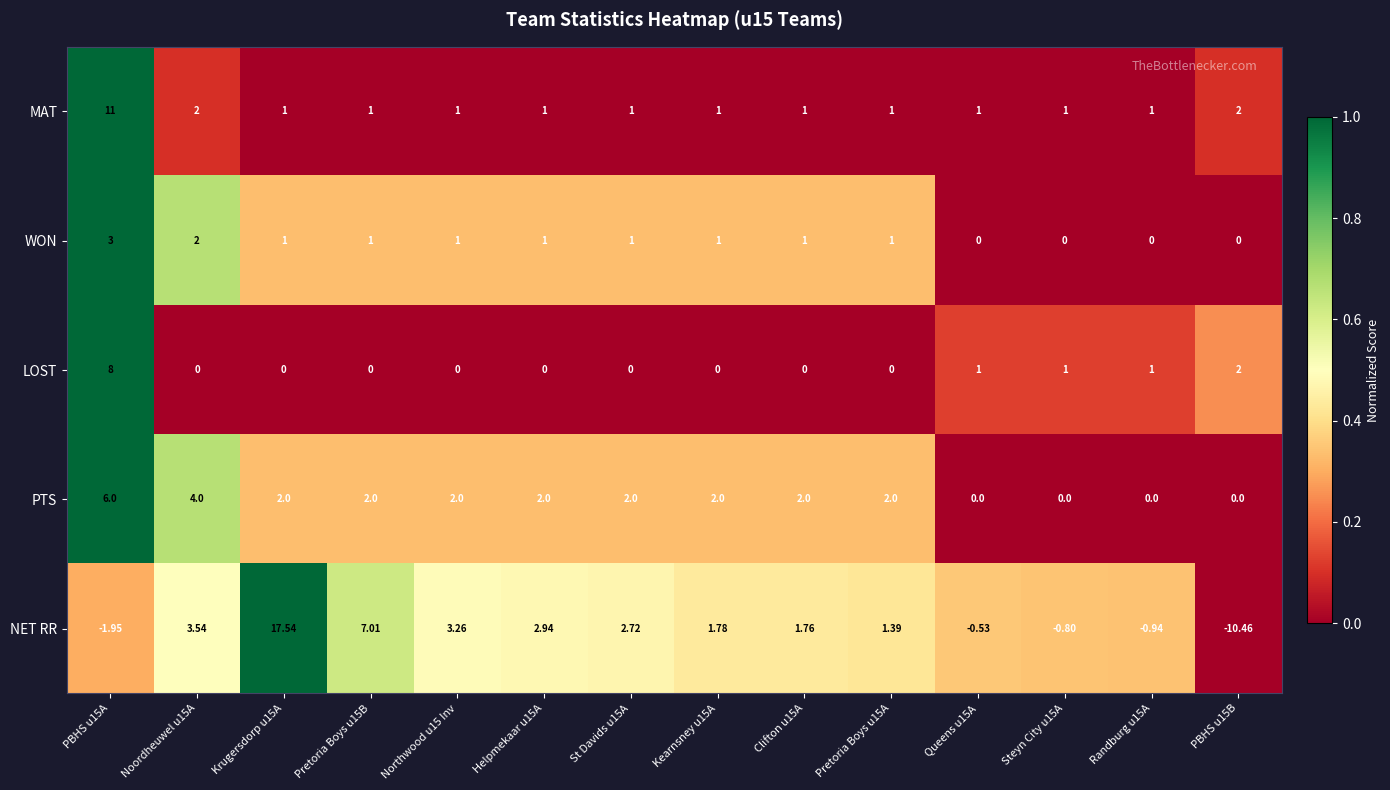

Which series has the largest range (max minus min)?

NET RR